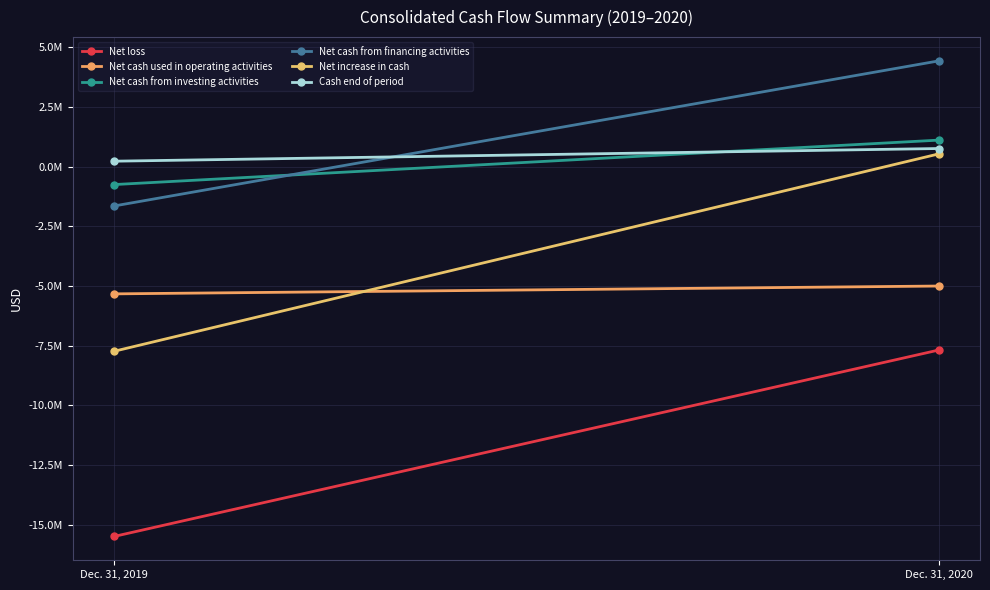

How many distinct data groups are displayed?

6